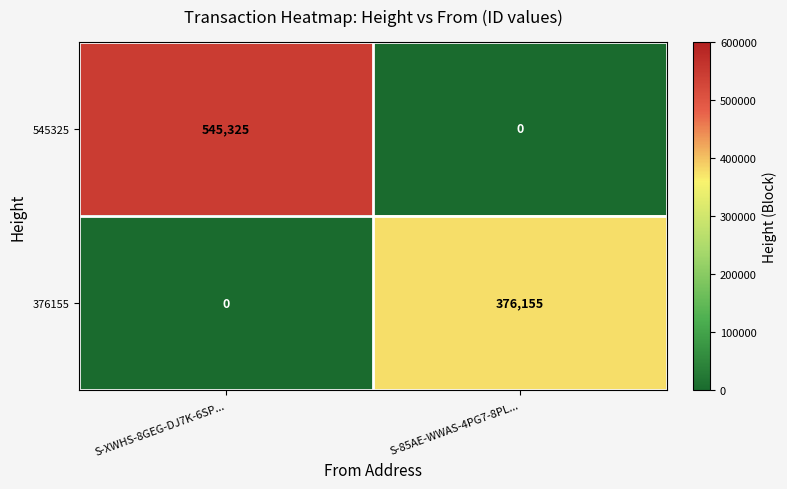

At S-85AE-WWAS-4PG7-8PL..., list the series in order from smallest to largest.

545325, 376155